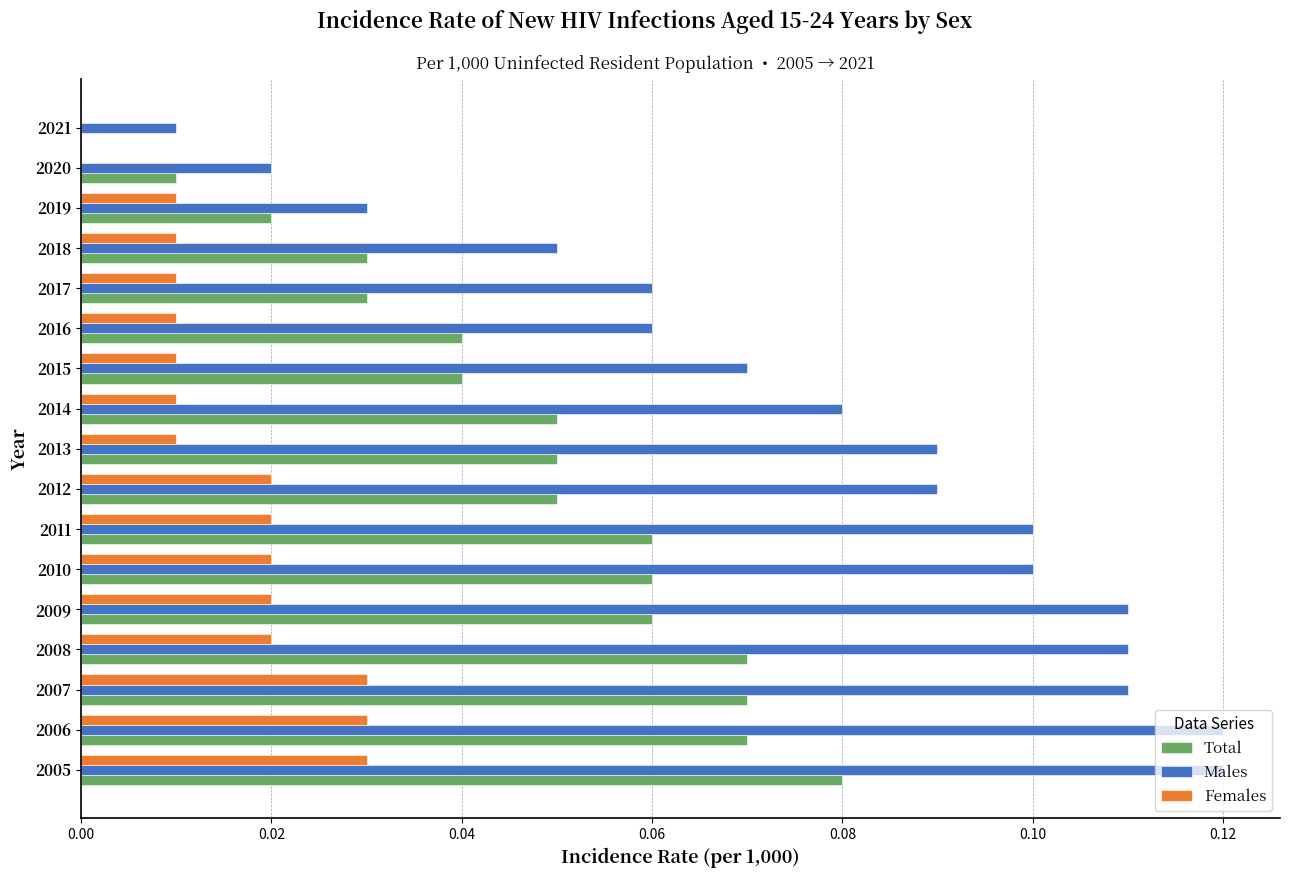

The Males series shows 0.1 at 2006. True or false?

True